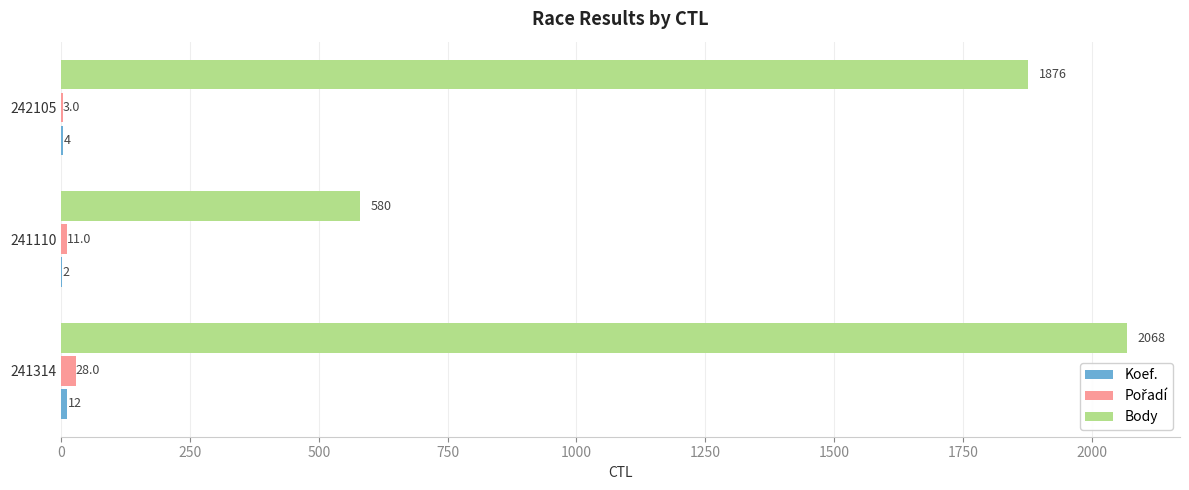

Is it true that Body equals 1876 at 242105?

True